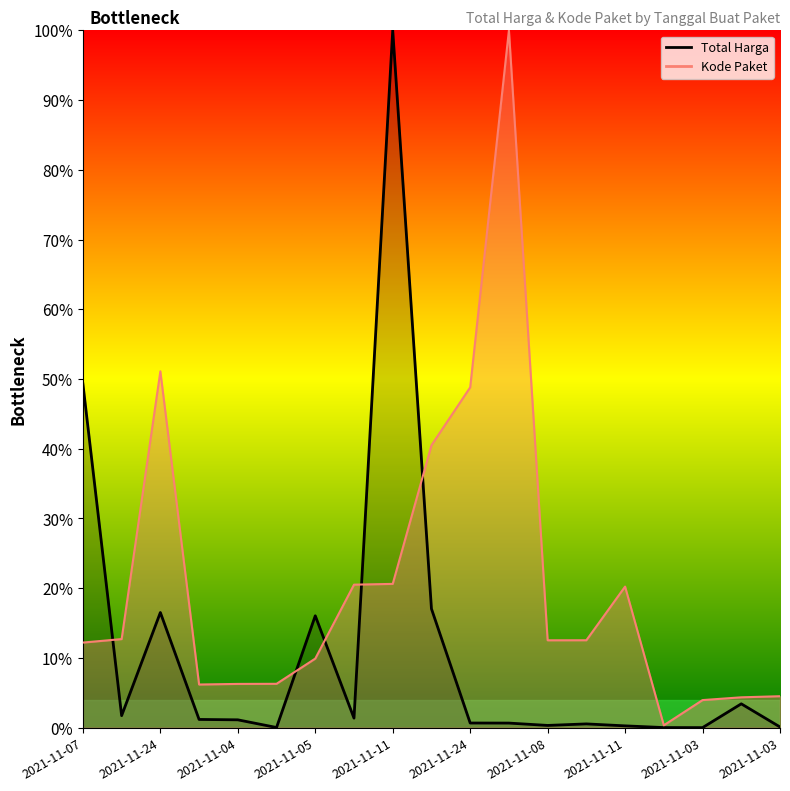

Is the value of Total Harga at 2021-11-04 greater than the value of Kode Paket at 2021-11-04?

No